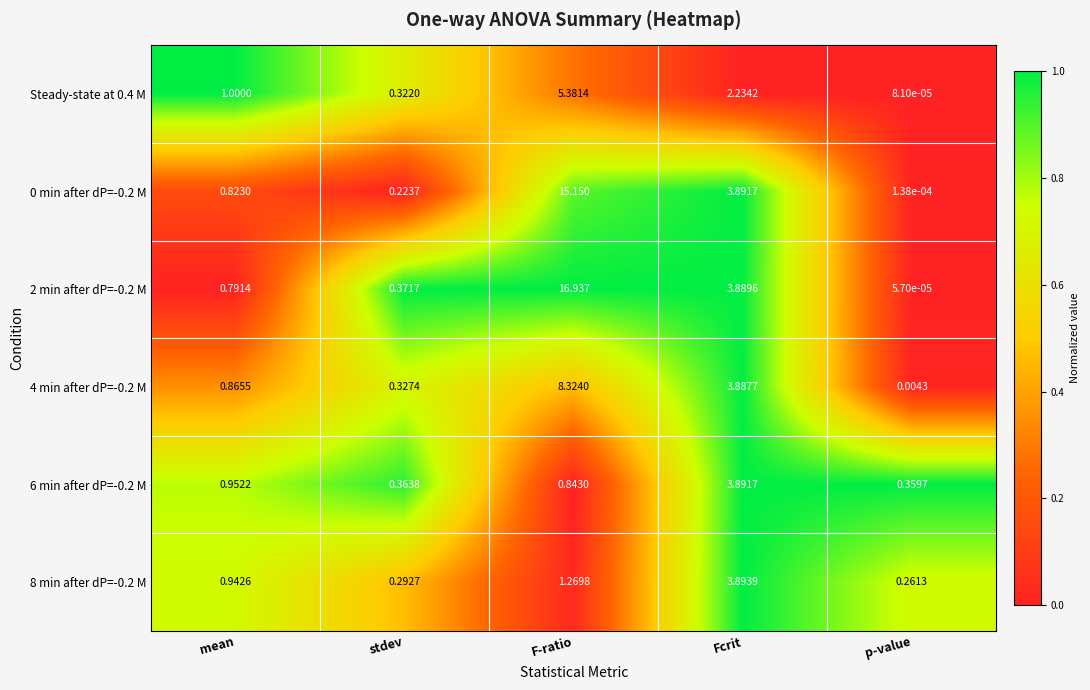

Is the value of 8 min after dP=-0.2 M at stdev greater than the value of 6 min after dP=-0.2 M at mean?

No